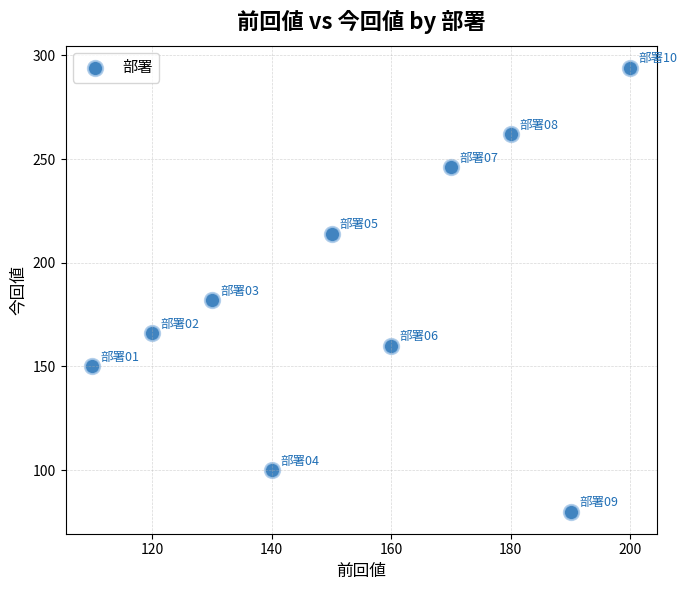

What Y value in the scatter plot is closest to 187?

182